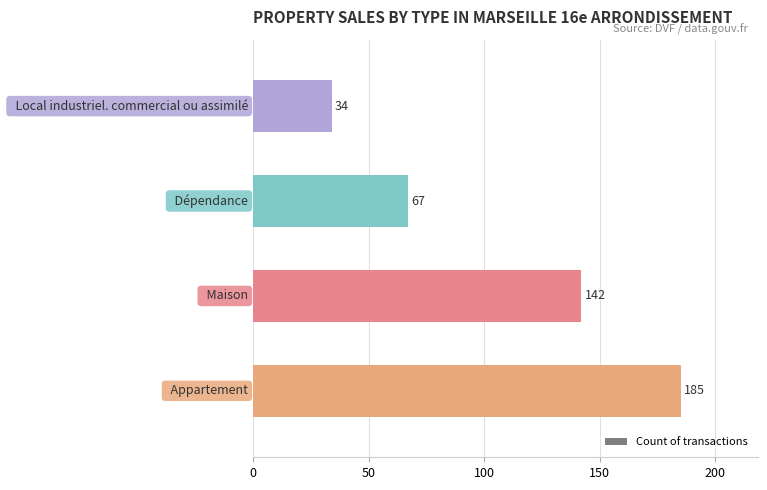

Reading bottom to top, transcribe all the data shown in this chart.

185	142	67	34